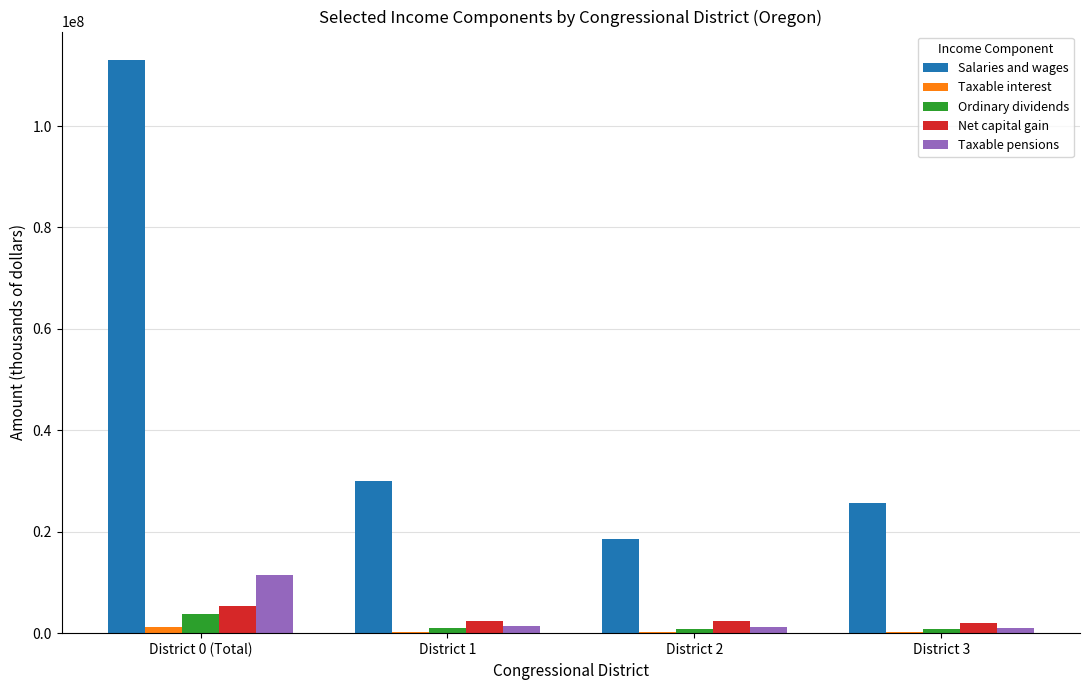

What is the total value across all series at District 0 (Total)?

134835548